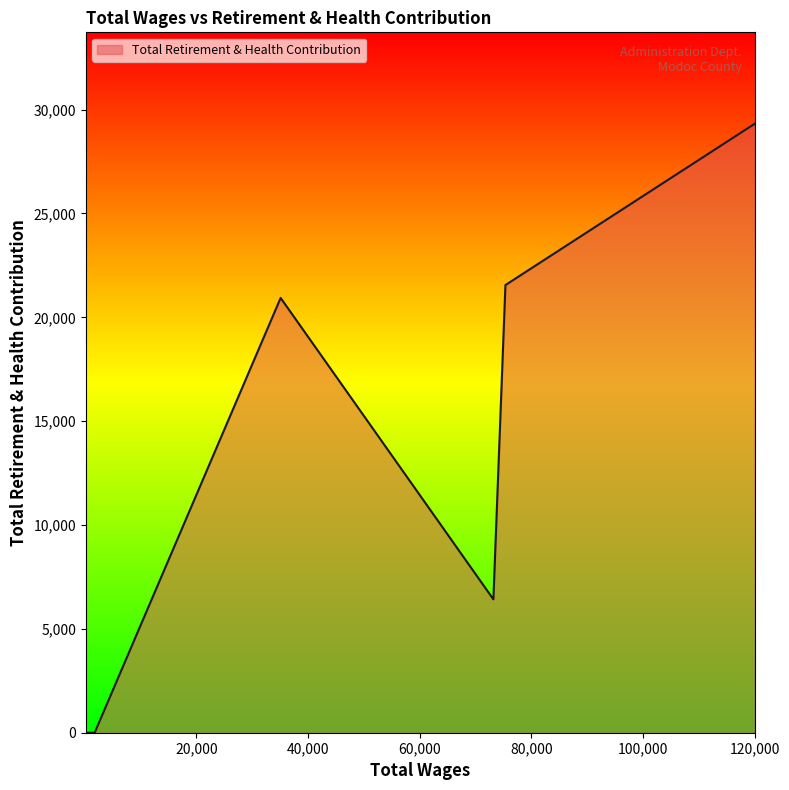

What is the sum of all values?

78235